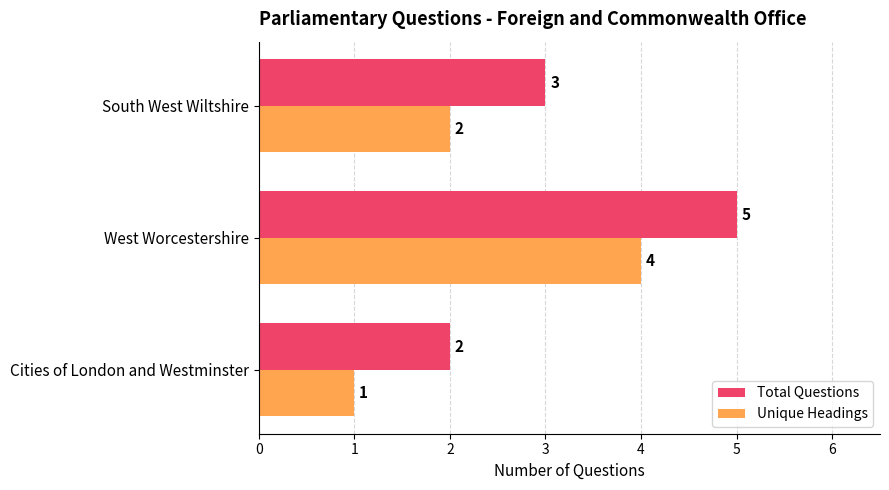

Is it true that Total Questions equals 2 at West Worcestershire?

False